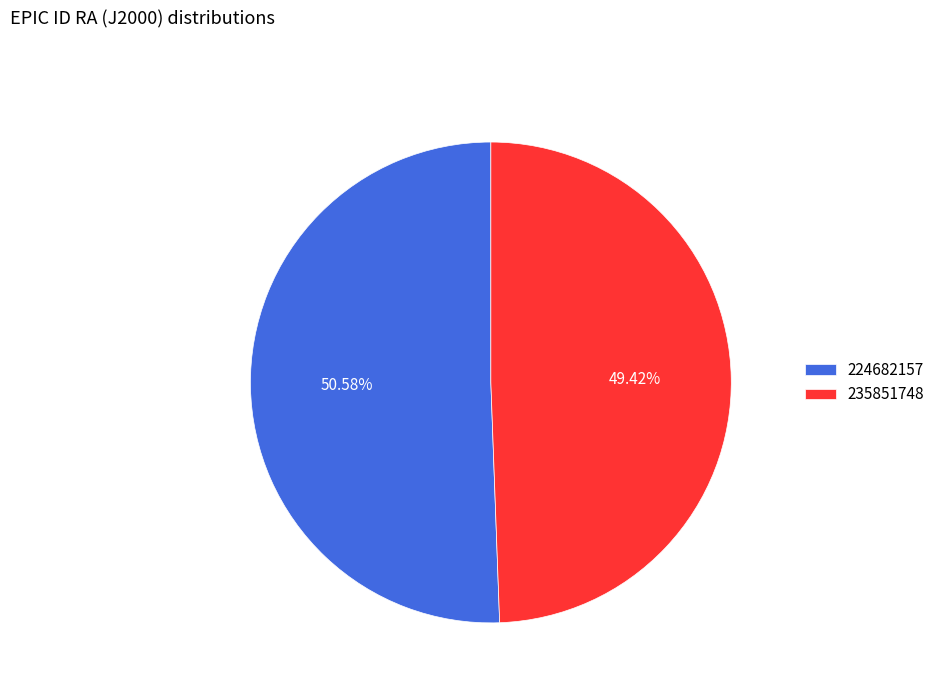

Which slice is the largest?

224682157